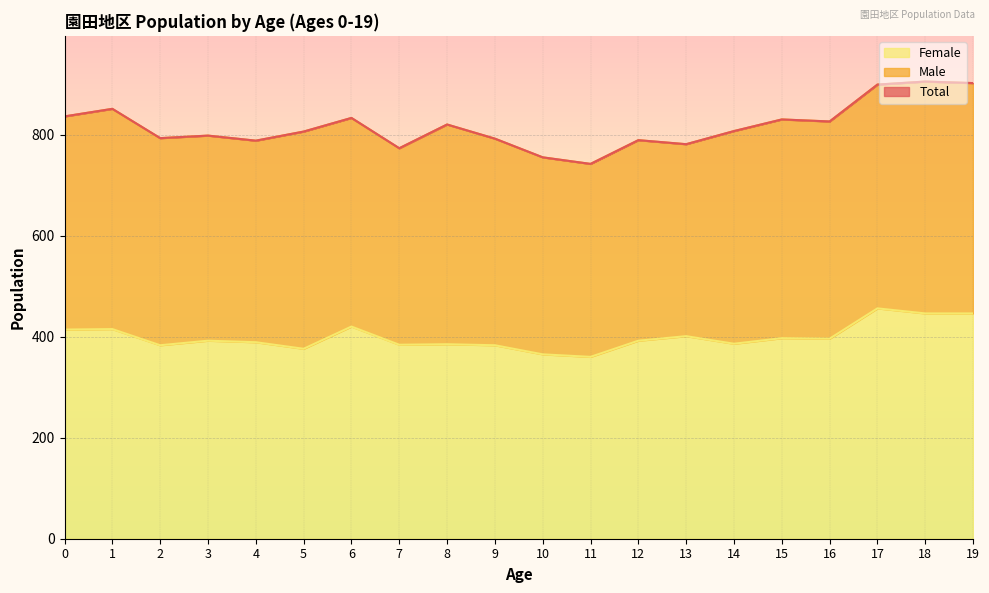

Reading left to right, list all the values displayed in this chart.

Female: 0=414	1=415	2=383	3=392	4=389	5=376	6=420	7=384	8=385	9=383	10=365	11=360	12=392	13=401	14=386	15=397	16=396	17=456	18=446	19=446
Total: 0=836	1=851	2=793	3=798	4=788	5=806	6=833	7=773	8=820	9=792	10=755	11=742	12=789	13=781	14=807	15=830	16=826	17=899	18=905	19=902